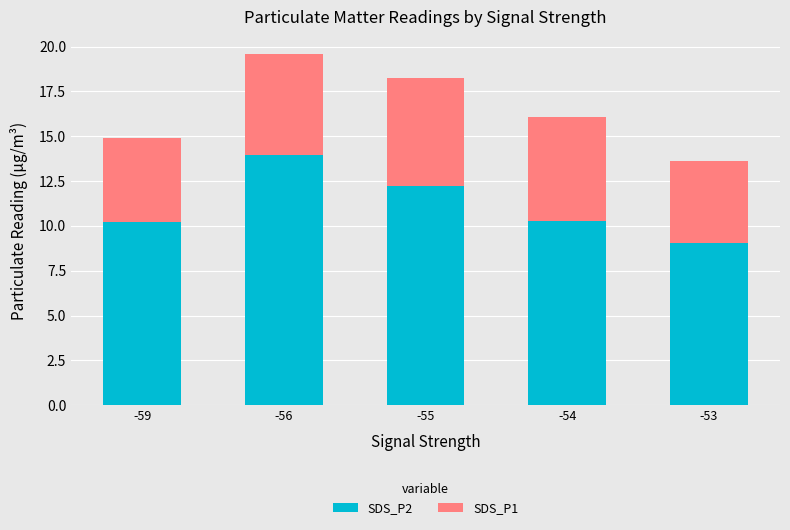

Reading right to left, transcribe the values for SDS_P2.

-53=9.1	-54=10.3	-55=12.2	-56=14.0	-59=10.2